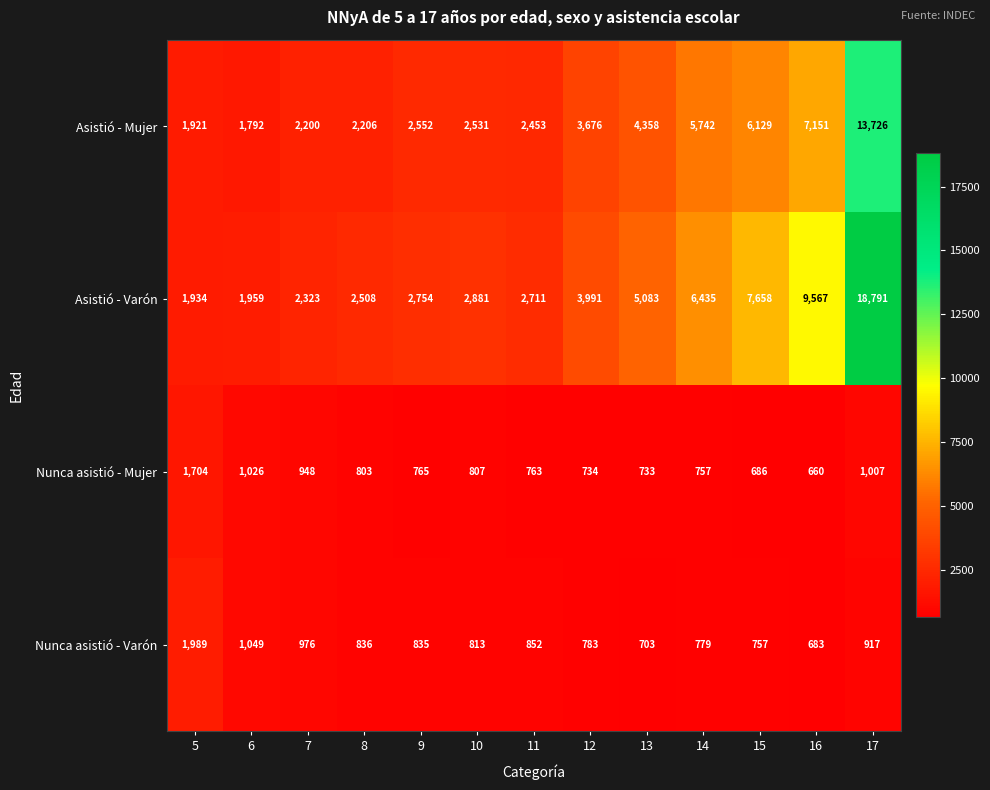

What is the difference between the highest and lowest values at 5?

285